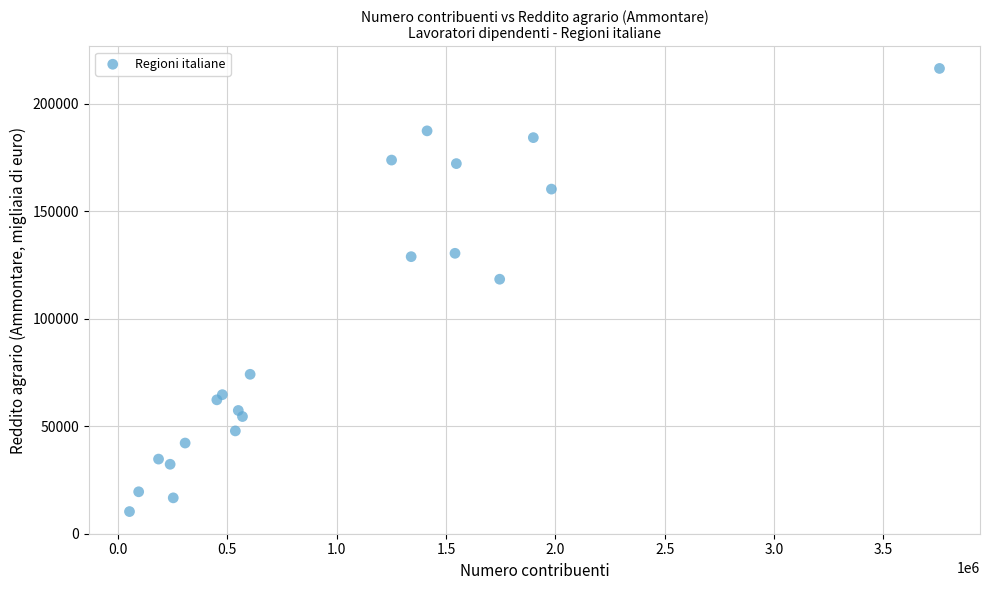

What Y value in the scatter plot is closest to 113332?

118349